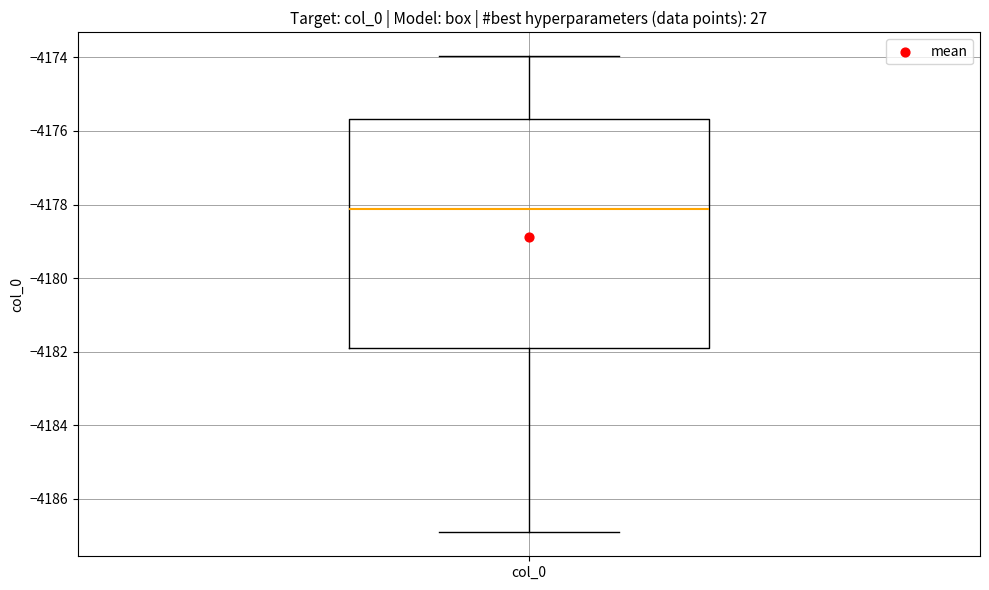

Read this box plot against the y-axis: the position of the median line, the range covered by the box, and the ends of both whiskers. The values are not printed on the chart, so give them approximately, as read against the axis.

median -4178.2, box -4181.8 to -4175.6, whiskers -4187.0 to -4174.0